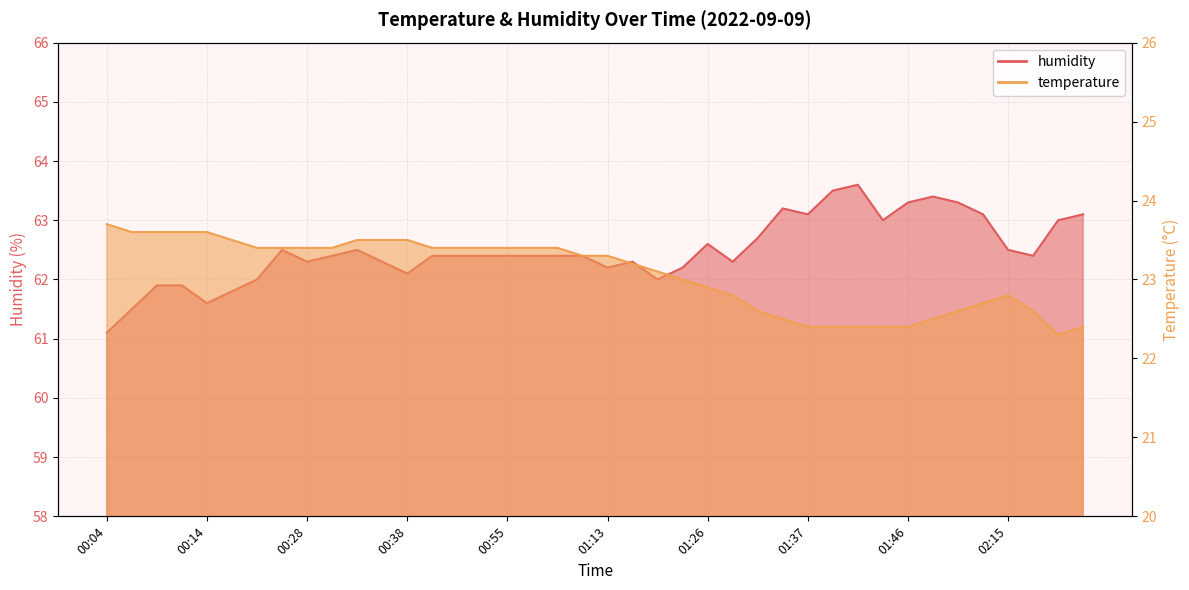

How many lines are shown in the chart?

2